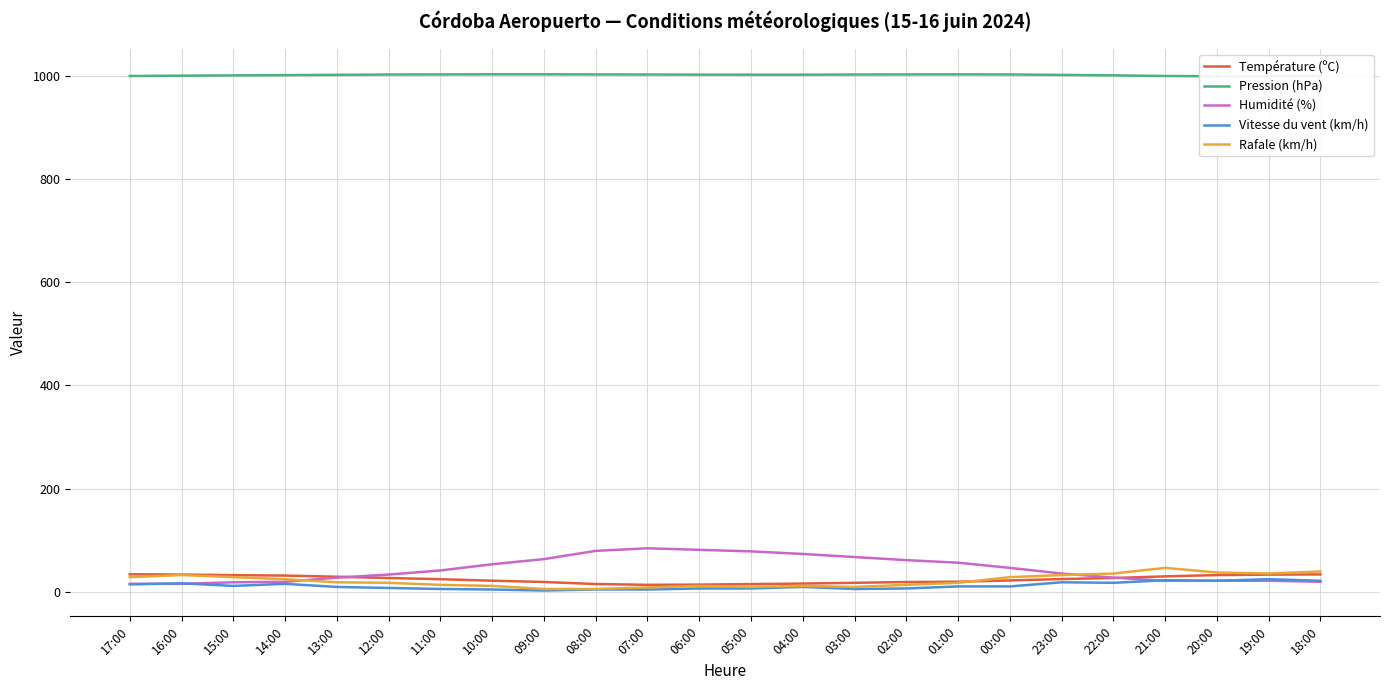

Reading right to left, list all the values displayed in this chart.

Température (ºC): 18:00=33.3	19:00=32.9	20:00=32.0	21:00=29.5	22:00=26.3	23:00=24.3	00:00=21.6	01:00=19.1	02:00=18.5	03:00=17.0	04:00=15.5	05:00=14.5	06:00=13.5	07:00=13.1	08:00=14.6	09:00=18.6	10:00=21.1	11:00=24.0	12:00=26.3	13:00=28.8	14:00=31.0	15:00=31.9	16:00=33.0	17:00=33.5
Pression (hPa): 18:00=1000.8	19:00=1000.4	20:00=1000.2	21:00=1000.8	22:00=1002.0	23:00=1002.9	00:00=1003.7	01:00=1003.9	02:00=1003.8	03:00=1003.6	04:00=1003.3	05:00=1003.3	06:00=1003.4	07:00=1003.6	08:00=1003.8	09:00=1004.0	10:00=1004.0	11:00=1003.8	12:00=1003.6	13:00=1003.0	14:00=1002.5	15:00=1001.9	16:00=1001.4	17:00=1000.8
Humidité (%): 18:00=19.0	19:00=21.0	20:00=21.0	21:00=21.0	22:00=27.0	23:00=35.0	00:00=46.0	01:00=56.0	02:00=61.0	03:00=67.0	04:00=73.0	05:00=78.0	06:00=81.0	07:00=84.0	08:00=79.0	09:00=63.0	10:00=53.0	11:00=41.0	12:00=33.0	13:00=27.0	14:00=19.0	15:00=18.0	16:00=15.0	17:00=15.0
Vitesse du vent (km/h): 18:00=21.0	19:00=24.0	20:00=21.0	21:00=22.0	22:00=17.0	23:00=18.0	00:00=10.0	01:00=10.0	02:00=6.0	03:00=5.0	04:00=9.0	05:00=6.0	06:00=6.0	07:00=4.0	08:00=4.0	09:00=2.0	10:00=4.0	11:00=5.0	12:00=7.0	13:00=9.0	14:00=15.0	15:00=11.0	16:00=16.0	17:00=14.0
Rafale (km/h): 18:00=39.0	19:00=35.0	20:00=37.0	21:00=46.0	22:00=35.0	23:00=32.0	00:00=28.0	01:00=17.0	02:00=13.0	03:00=9.0	04:00=11.0	05:00=9.0	06:00=11.0	07:00=8.0	08:00=5.0	09:00=5.0	10:00=11.0	11:00=13.0	12:00=17.0	13:00=18.0	14:00=24.0	15:00=28.0	16:00=32.0	17:00=28.0